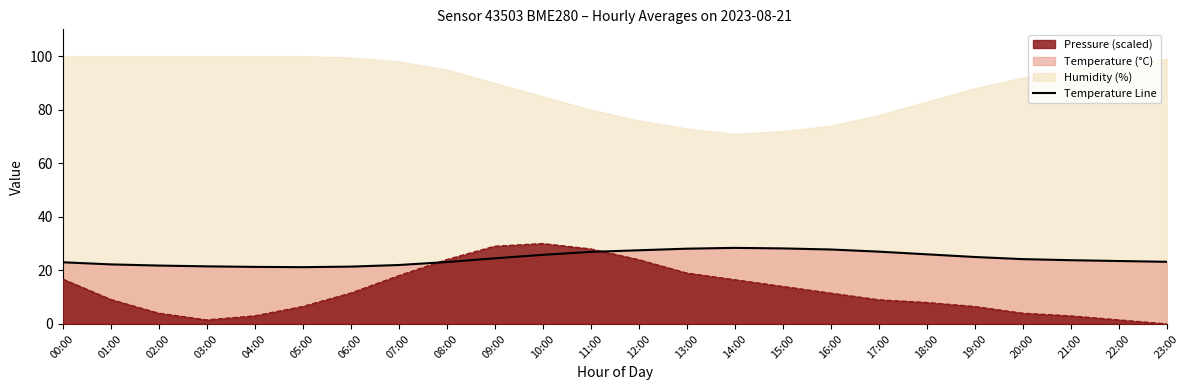

What is the value of the 18th point from the left?

27.0